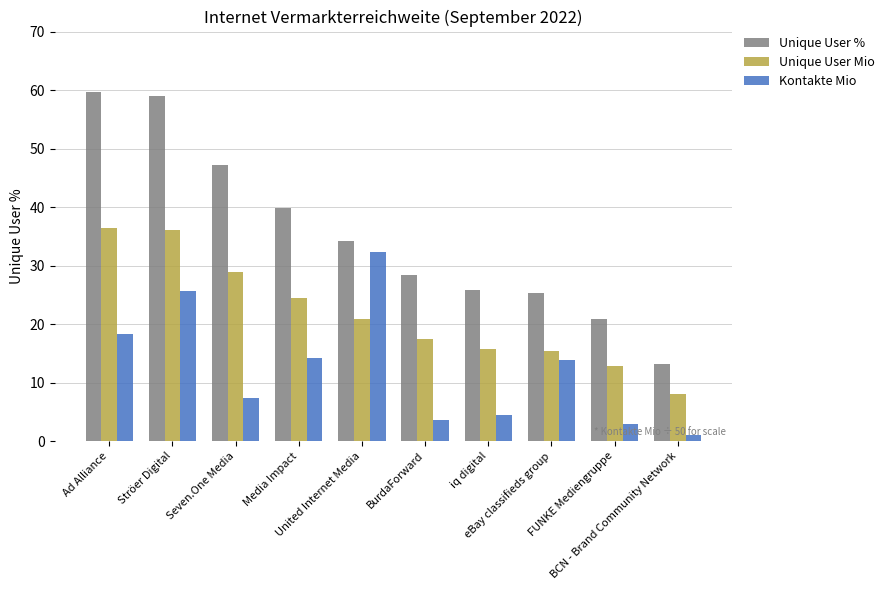

List the series in order of their peak value, lowest first.

Kontakte Mio, Unique User Mio, Unique User %